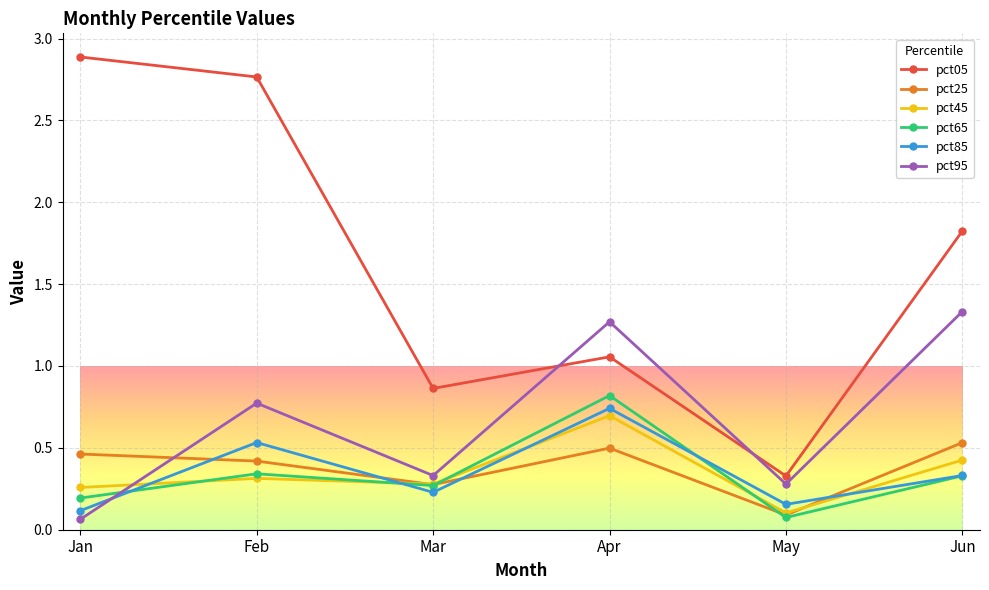

At which category does pct85 reach its first local peak?

Feb